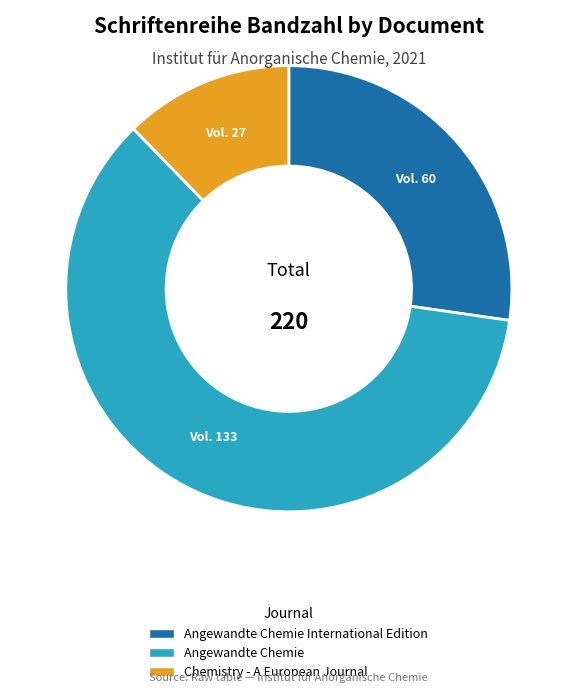

Does any single category account for the majority?

Yes